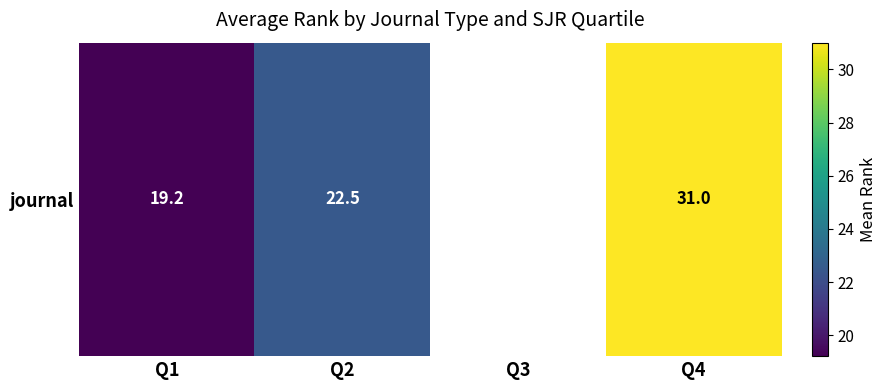

The value at Q1 is 19.2. True or false?

True